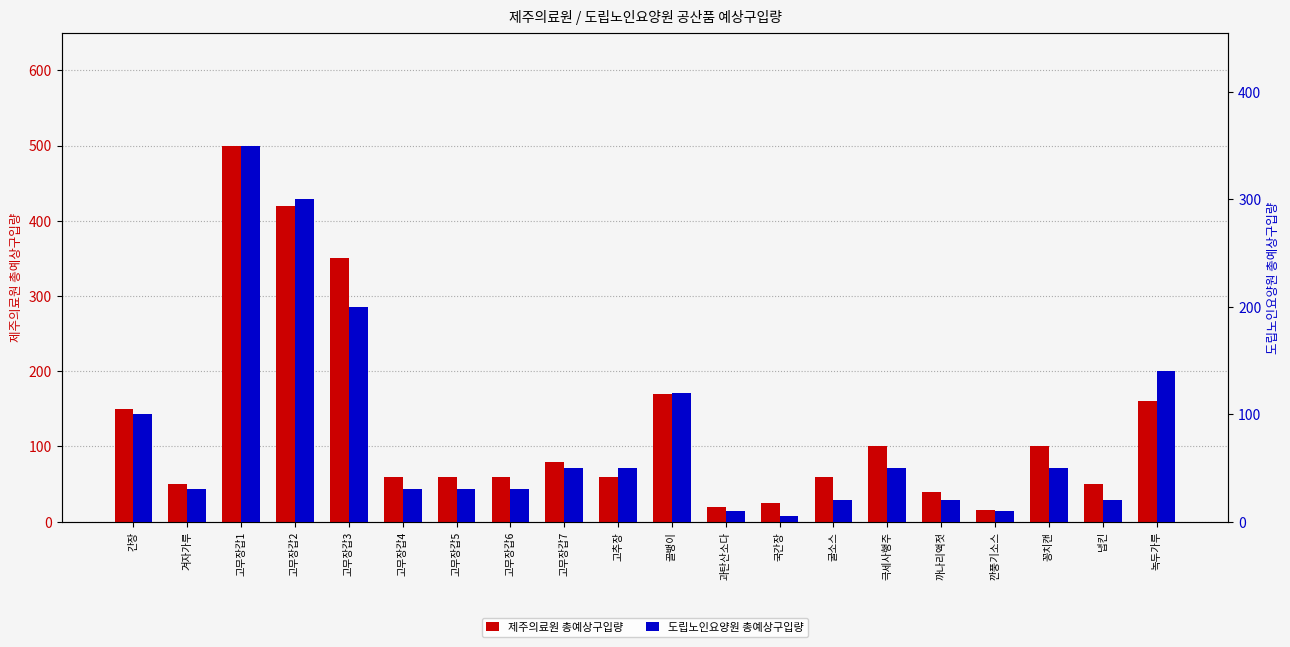

What are all the series names shown in the legend?

제주의료원 총예상구입량, 도립노인요양원 총예상구입량